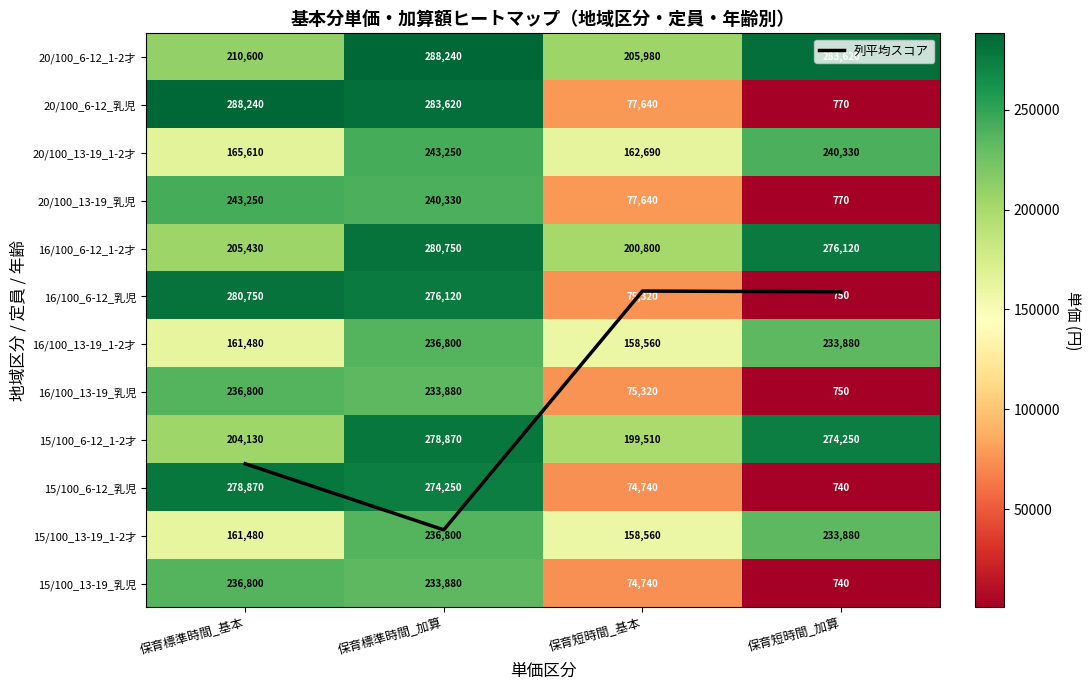

List the series in order of their peak value, lowest first.

列平均スコア, 16/100_13-19_1-2才, 16/100_13-19_乳児, 15/100_13-19_1-2才, 15/100_13-19_乳児, 20/100_13-19_1-2才, 20/100_13-19_乳児, 15/100_6-12_1-2才, 15/100_6-12_乳児, 16/100_6-12_1-2才, 16/100_6-12_乳児, 20/100_6-12_1-2才, 20/100_6-12_乳児